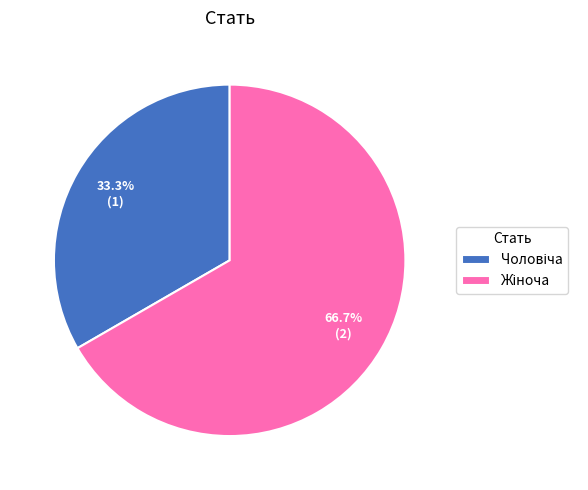

Is there any slice that represents more than half of the pie?

Yes